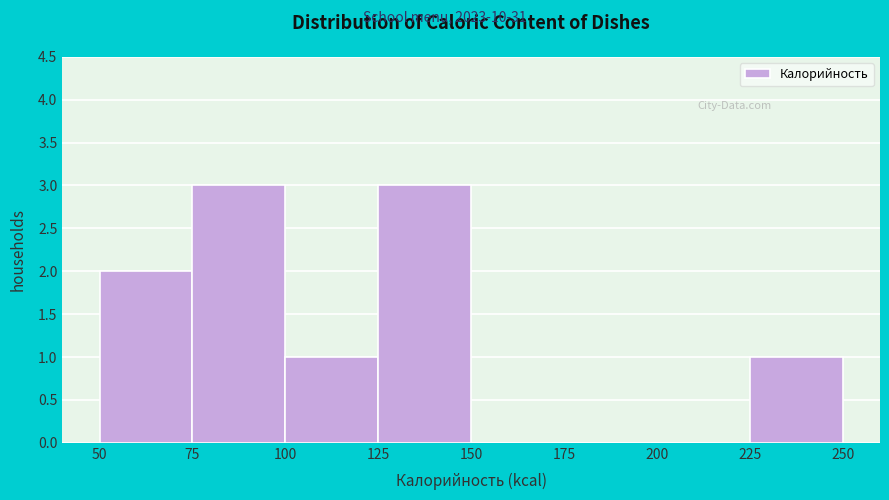

How tall is the bar that spans 225 to 250 on the x-axis? The values are not printed on the chart, so give them approximately, as read against the axis.

1